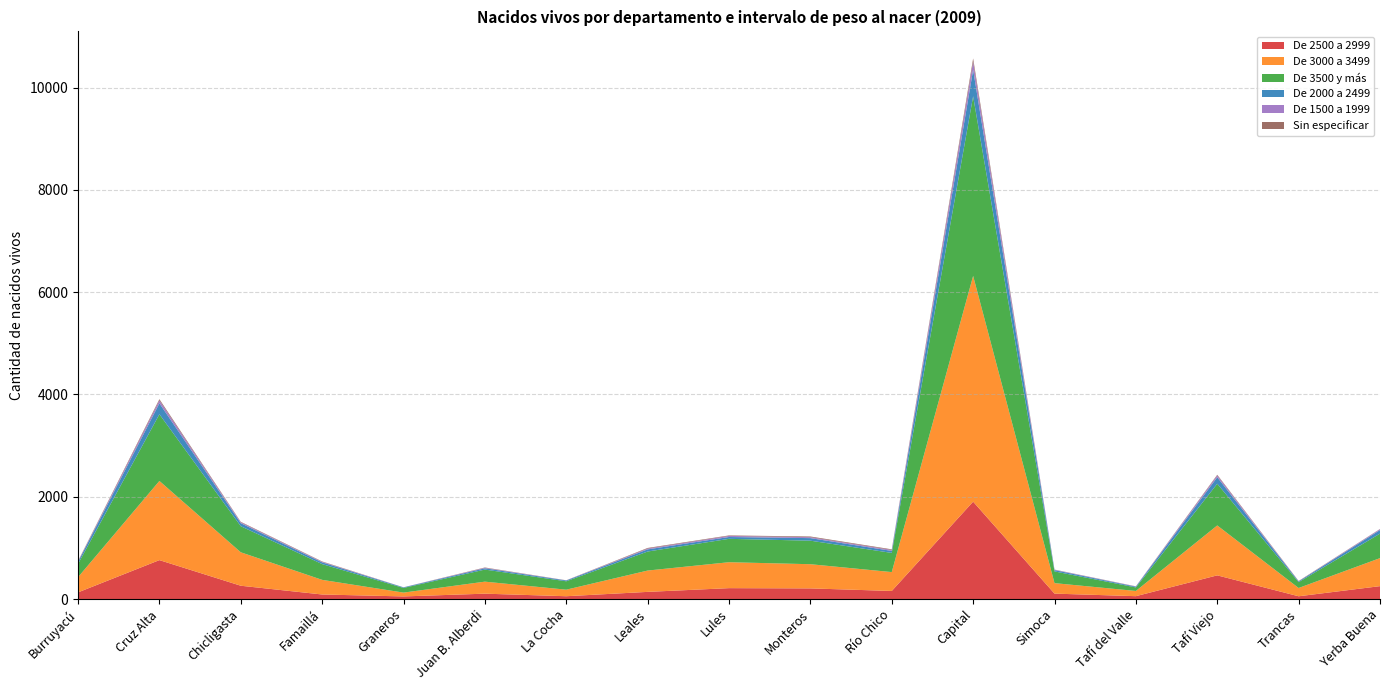

Reading left to right, extract all data points from this chart.

De 2500 a 2999: 130	761	260	89	51	105	55	140	213	208	158	1904	106	56	463	54	252
De 3000 a 3499: 297	1548	654	286	75	235	128	417	507	473	369	4414	205	102	976	162	548
De 3500 y más: 259	1304	510	308	91	236	164	372	457	460	375	3512	229	69	815	114	479
De 2000 a 2499: 40	214	59	34	11	25	16	42	36	50	39	518	26	15	127	15	70
De 1500 a 1999: 6	57	17	10	1	9	2	16	21	18	19	159	7	4	36	2	17
Sin especificar: 11	24	10	8	1	7	2	12	10	14	12	63	3	3	13	6	4